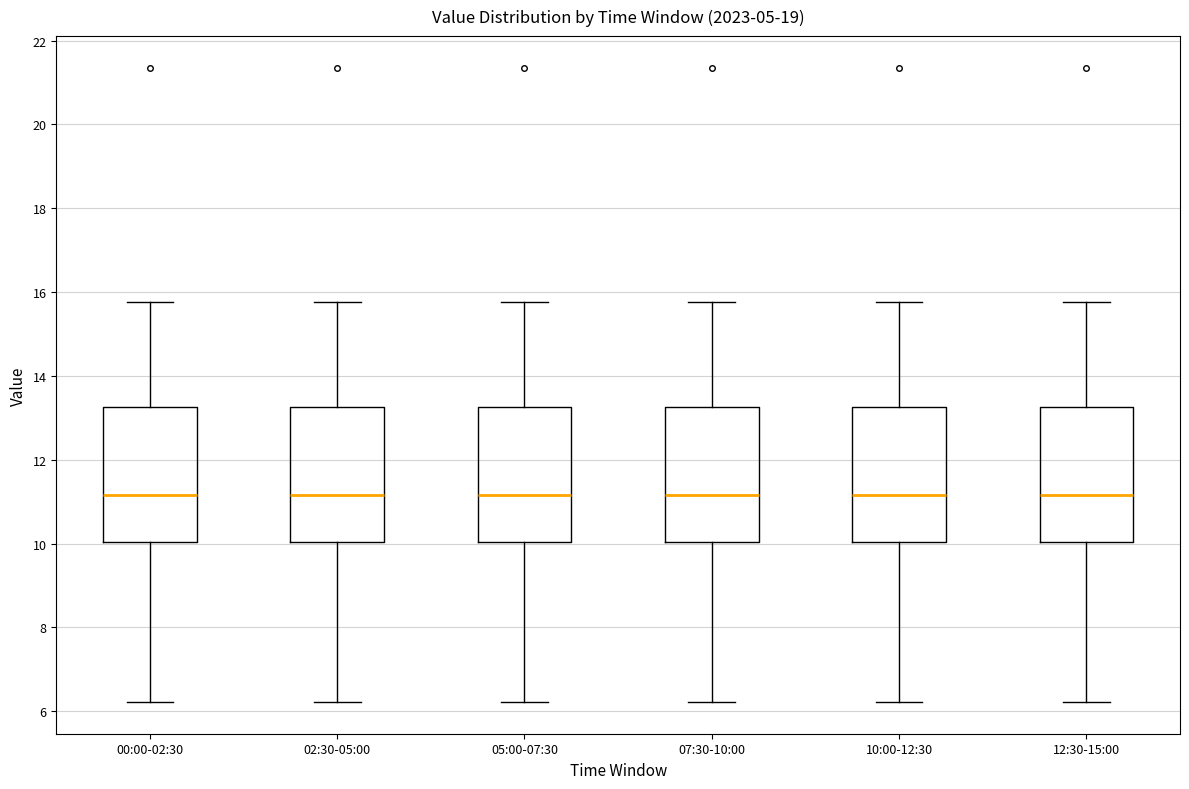

Where does the median line of the box for 00:00-02:30 sit on the y-axis? The values are not printed on the chart, so give them approximately, as read against the axis.

11.2